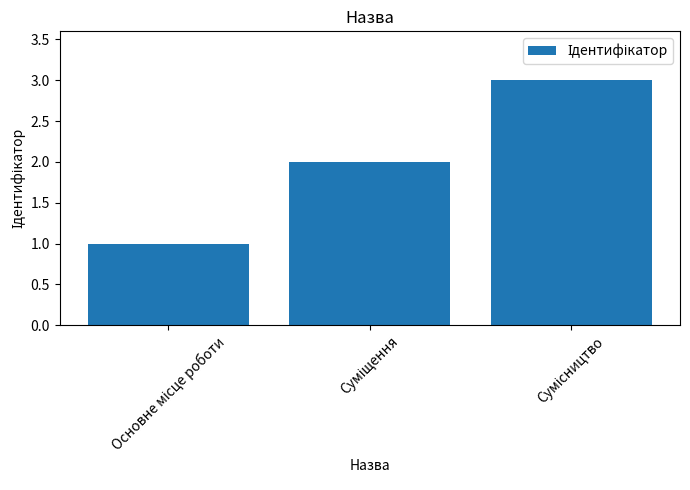

What is the difference between the maximum and minimum values?

2